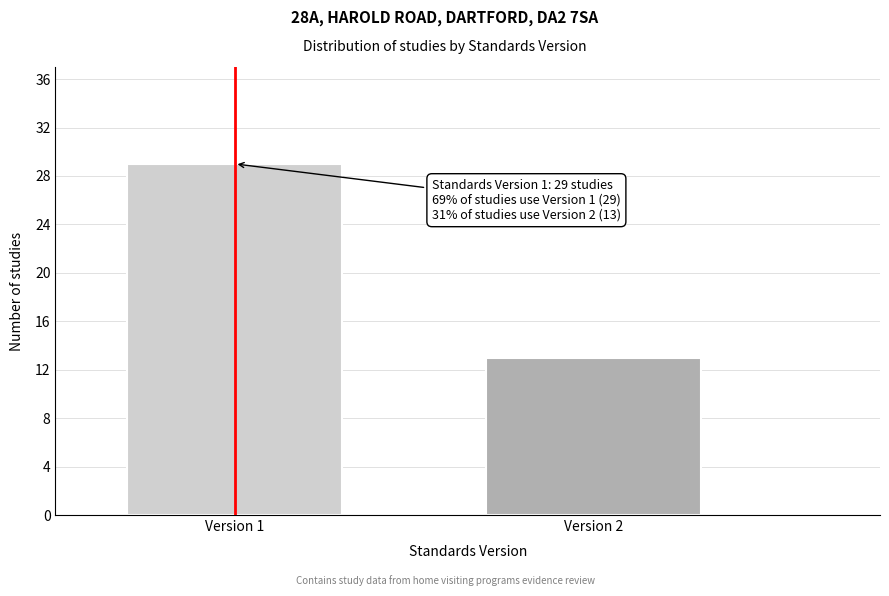

Reading left to right, extract all data points from this chart.

Version 1=29	Version 2=13